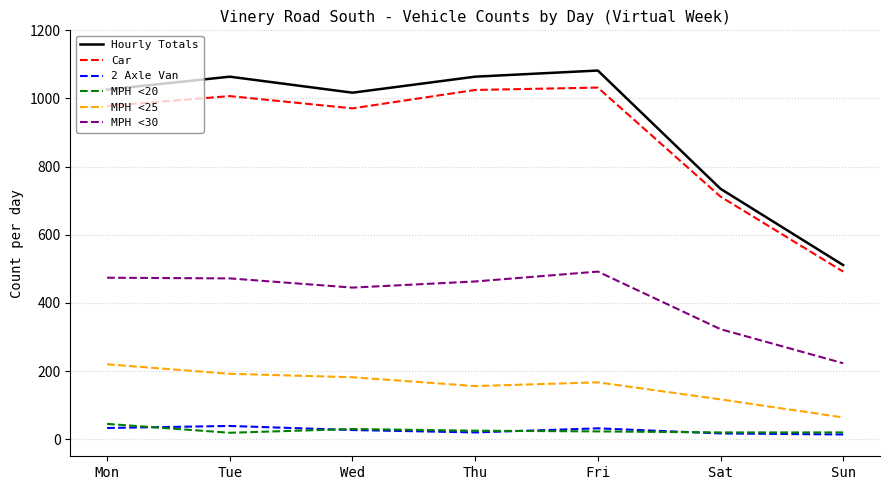

Rank the categories by MPH <25 value from highest to lowest.

Mon, Tue, Wed, Fri, Thu, Sat, Sun